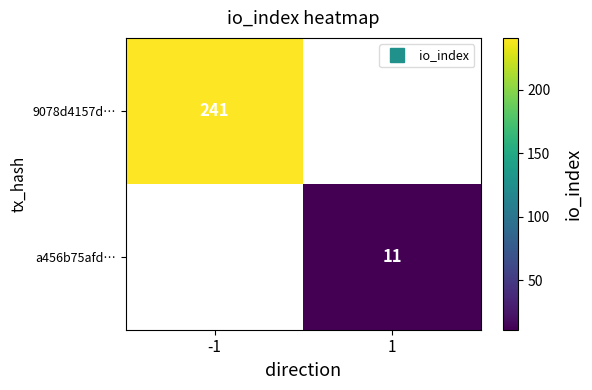

Is the value of a456b75afd… at -1 greater than the value of 9078d4157d… at 1?

No